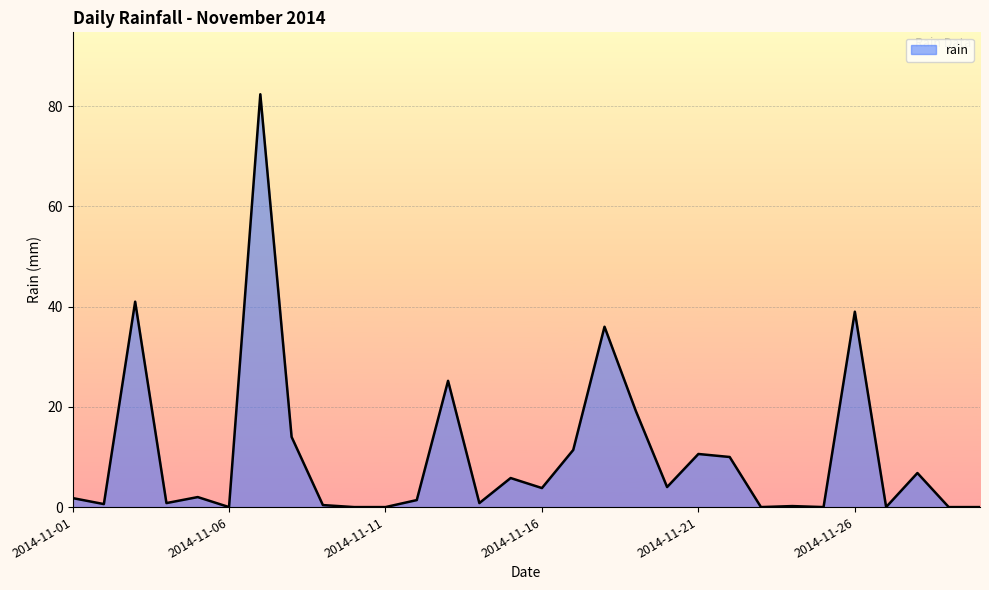

What is the greatest value displayed?

82.4